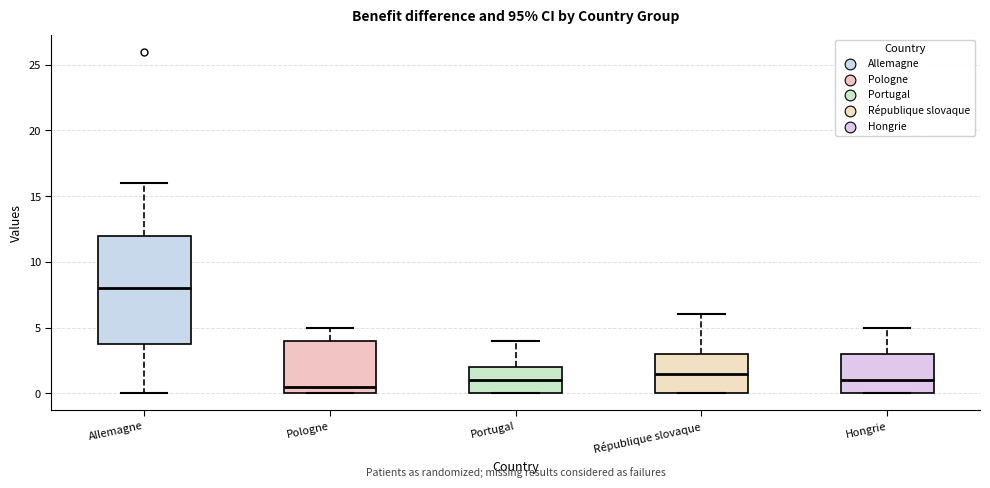

Where is the upper edge of the box for Allemagne on the y-axis? The values are not printed on the chart, so give them approximately, as read against the axis.

12.0